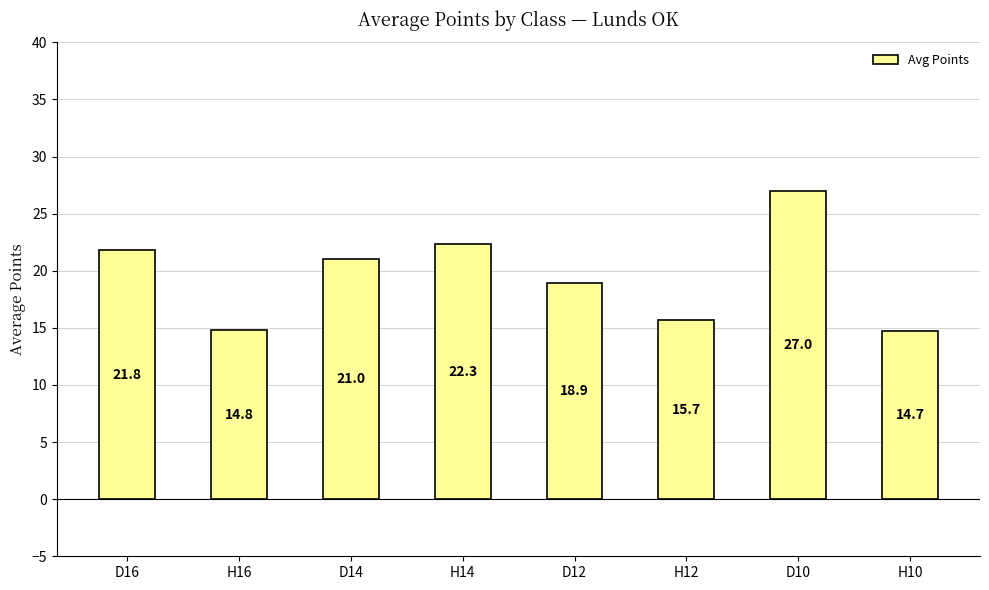

List the labels in order of value, largest first.

D10, H14, D16, D14, D12, H12, H16, H10